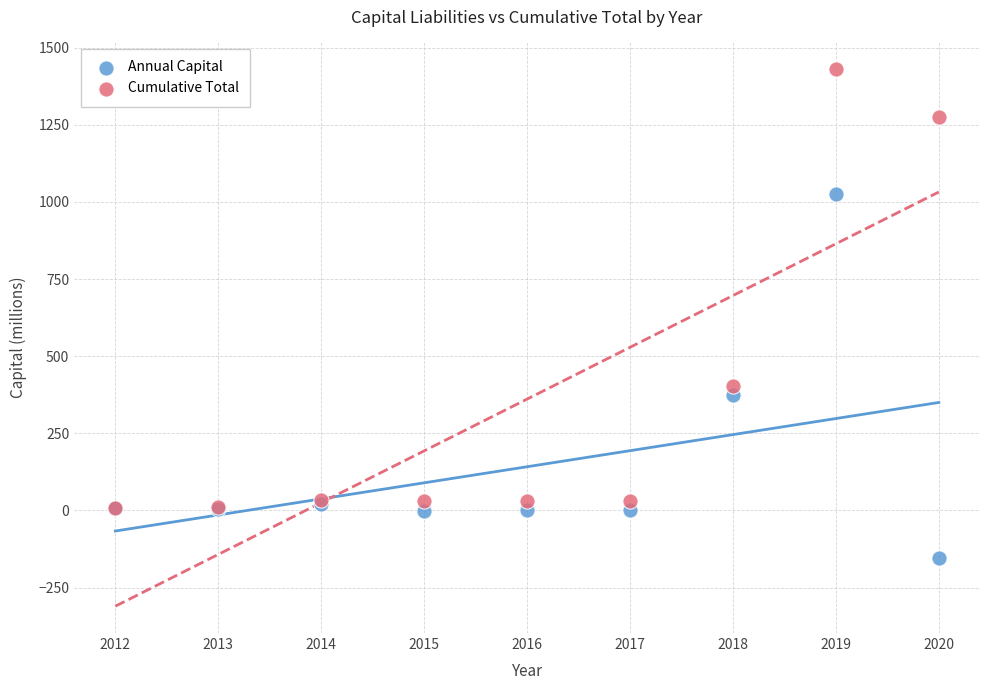

What are all the series names shown in the legend?

Annual Capital, Cumulative Total